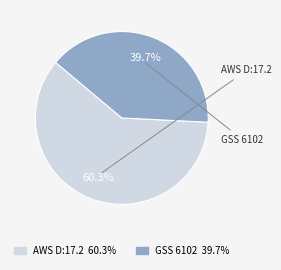

Is there a majority slice in this chart?

Yes